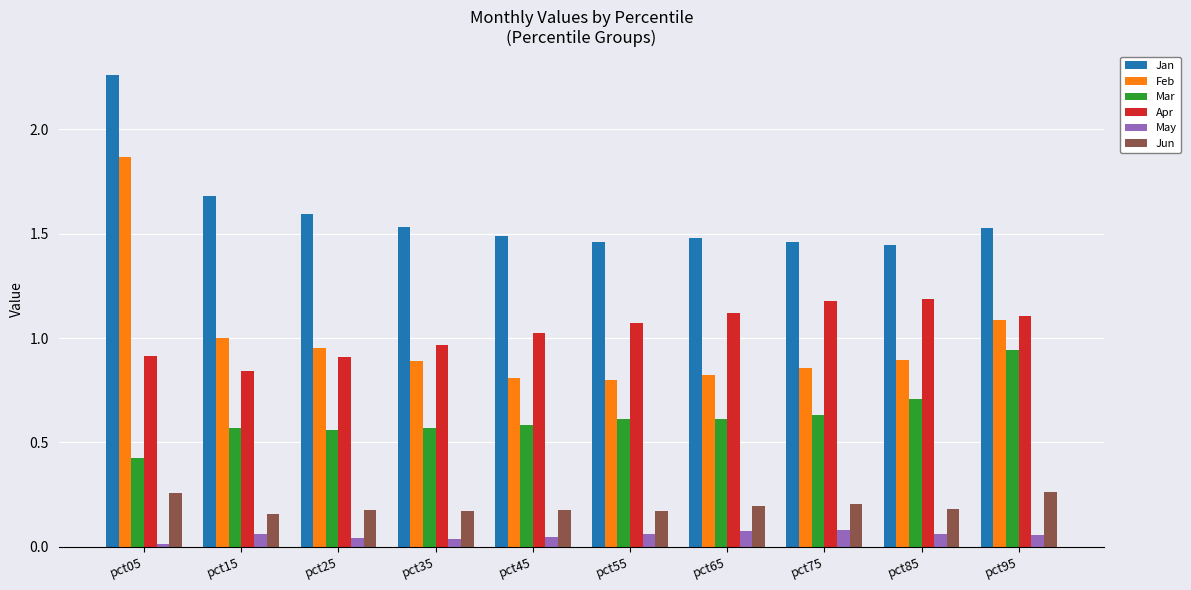

Which label corresponds to the smallest value in the chart?

pct05